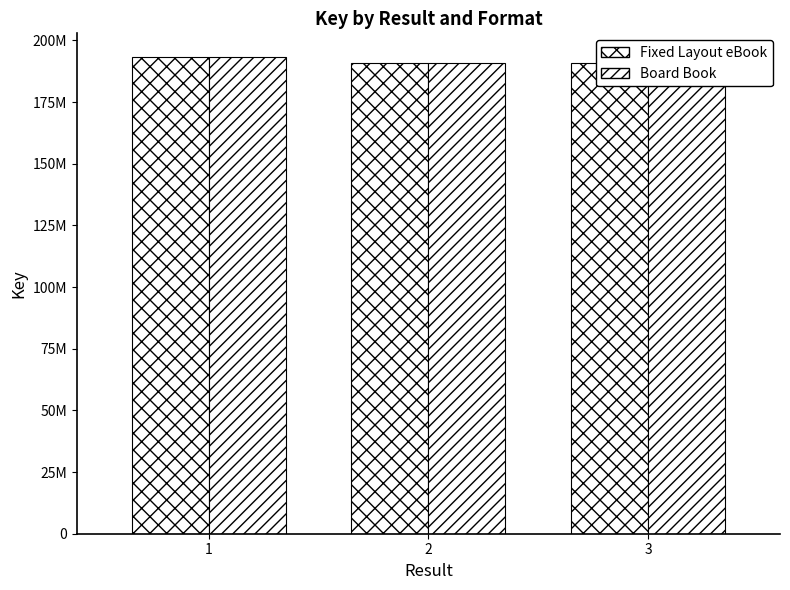

How many data points in Board Book are above 190940024?

1